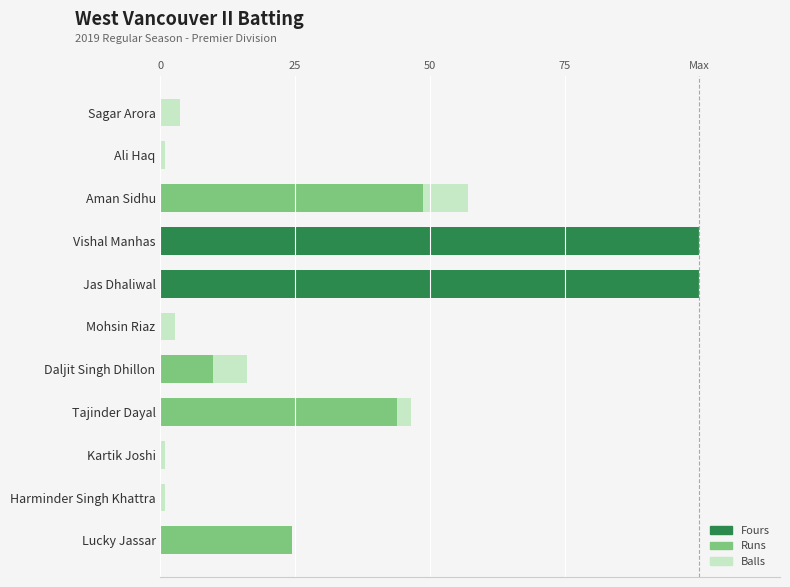

Does the chart contain any negative values?

No